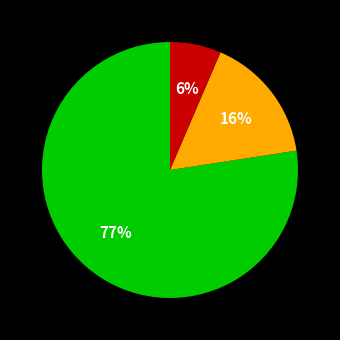

Does any single category account for the majority?

Yes